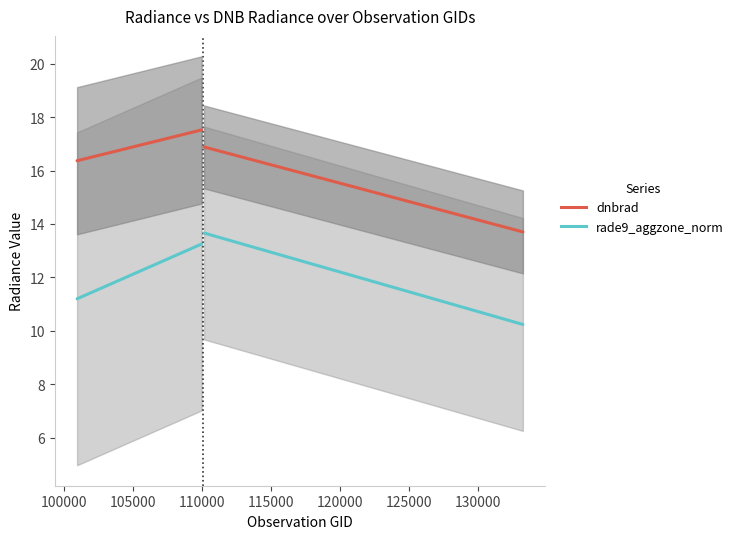

True or false: dnbrad has more than 1 interior local peaks.

False